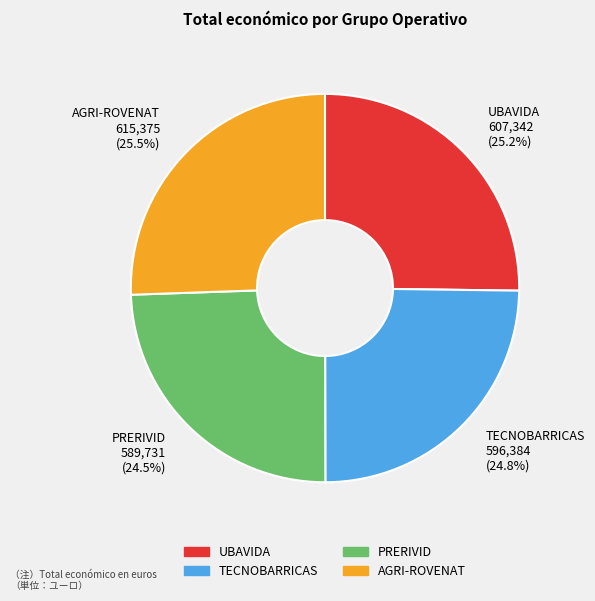

Between PRERIVID 589,731 (24.5%) and UBAVIDA 607,342 (25.2%), which is larger?

UBAVIDA 607,342 (25.2%)